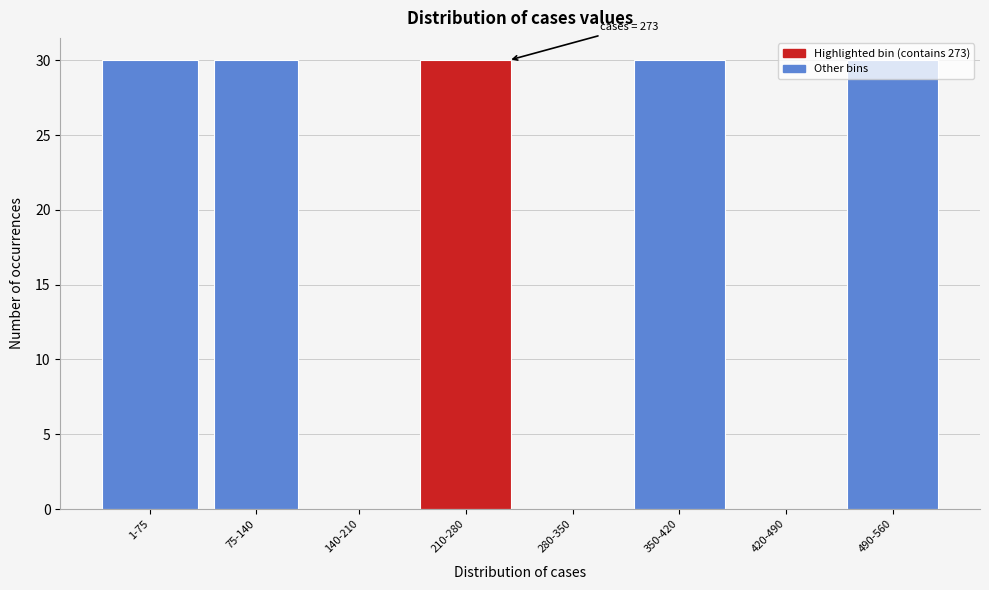

What is the sum of all values?

150